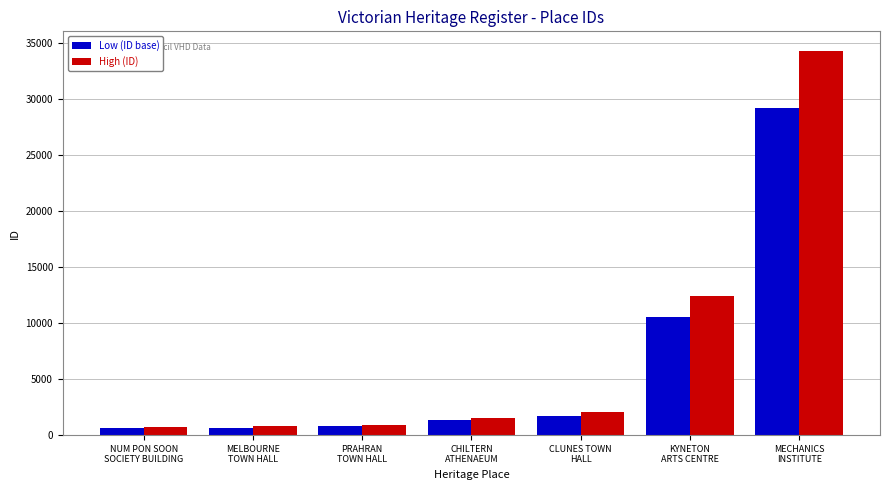

What is the minimum value shown in the chart?

663.0